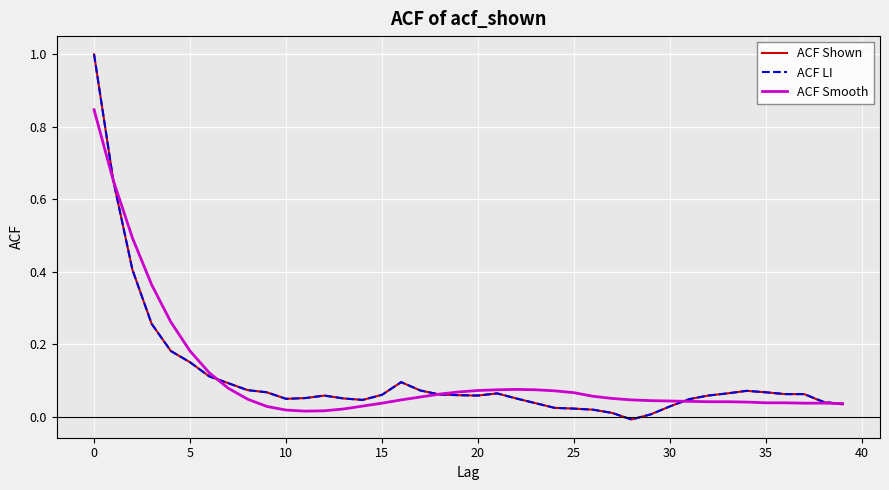

What is the greatest value displayed?

1.0